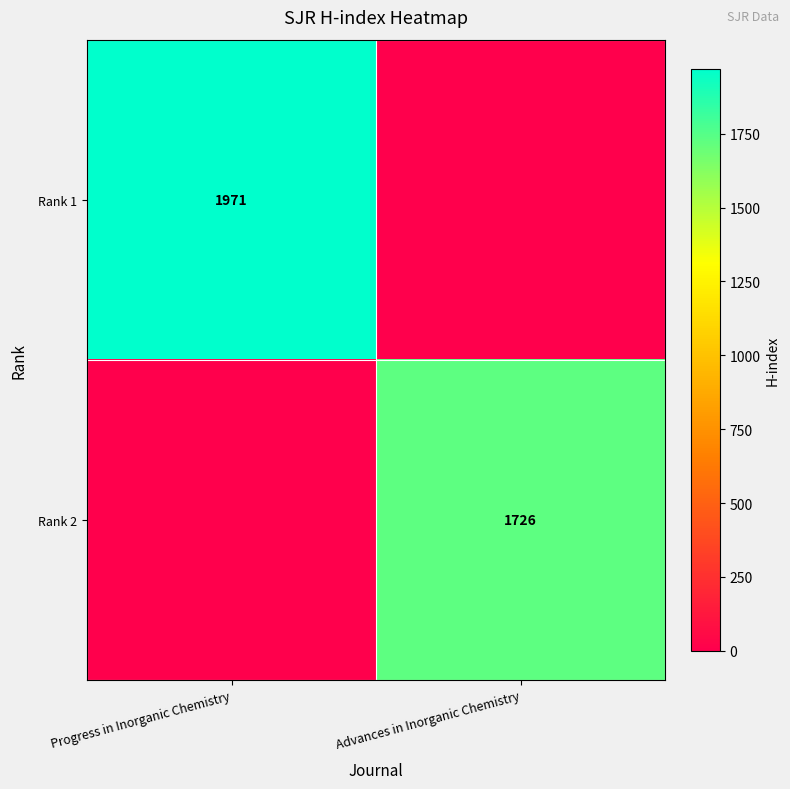

True or false: Rank 2 has a value of 1726 at Advances in Inorganic Chemistry.

True